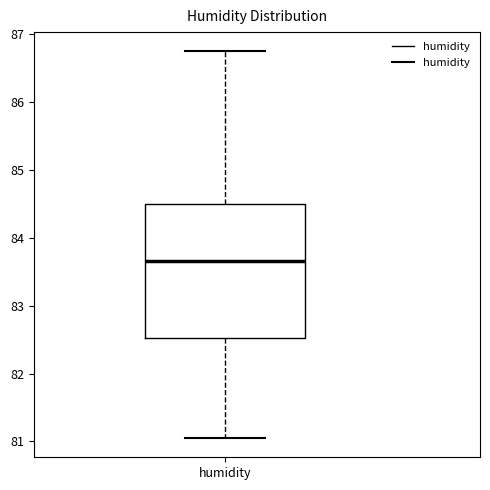

Where does the median line of the box for humidity sit on the y-axis? The values are not printed on the chart, so give them approximately, as read against the axis.

83.7